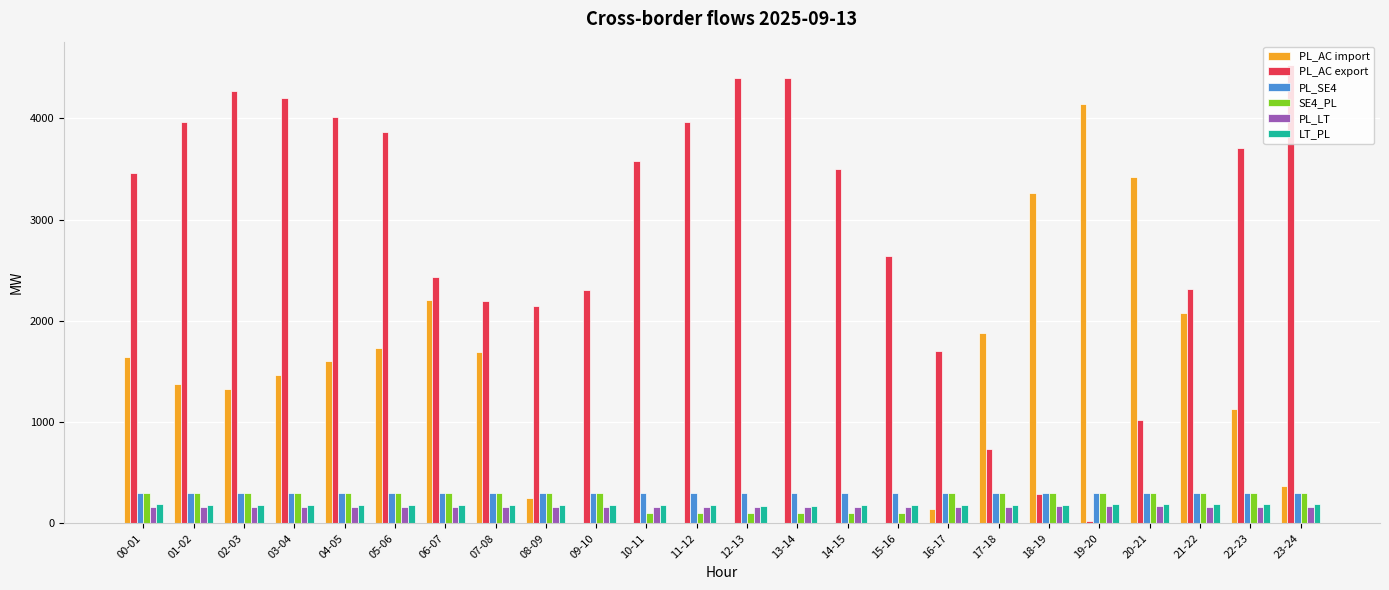

What is the maximum value for PL_AC import?

4143